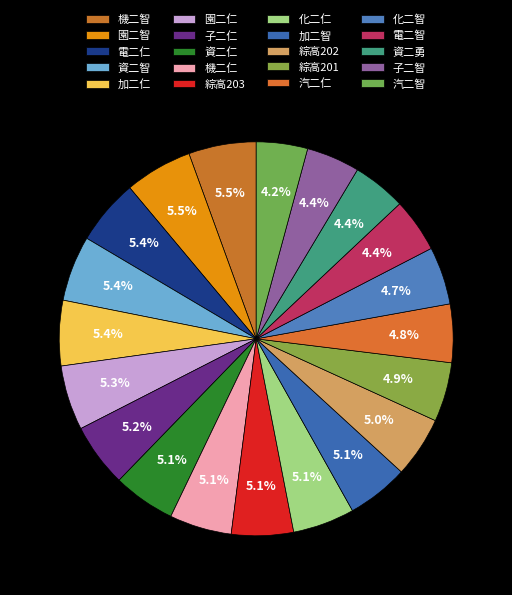

What is the smallest slice in the pie chart?

汽二智